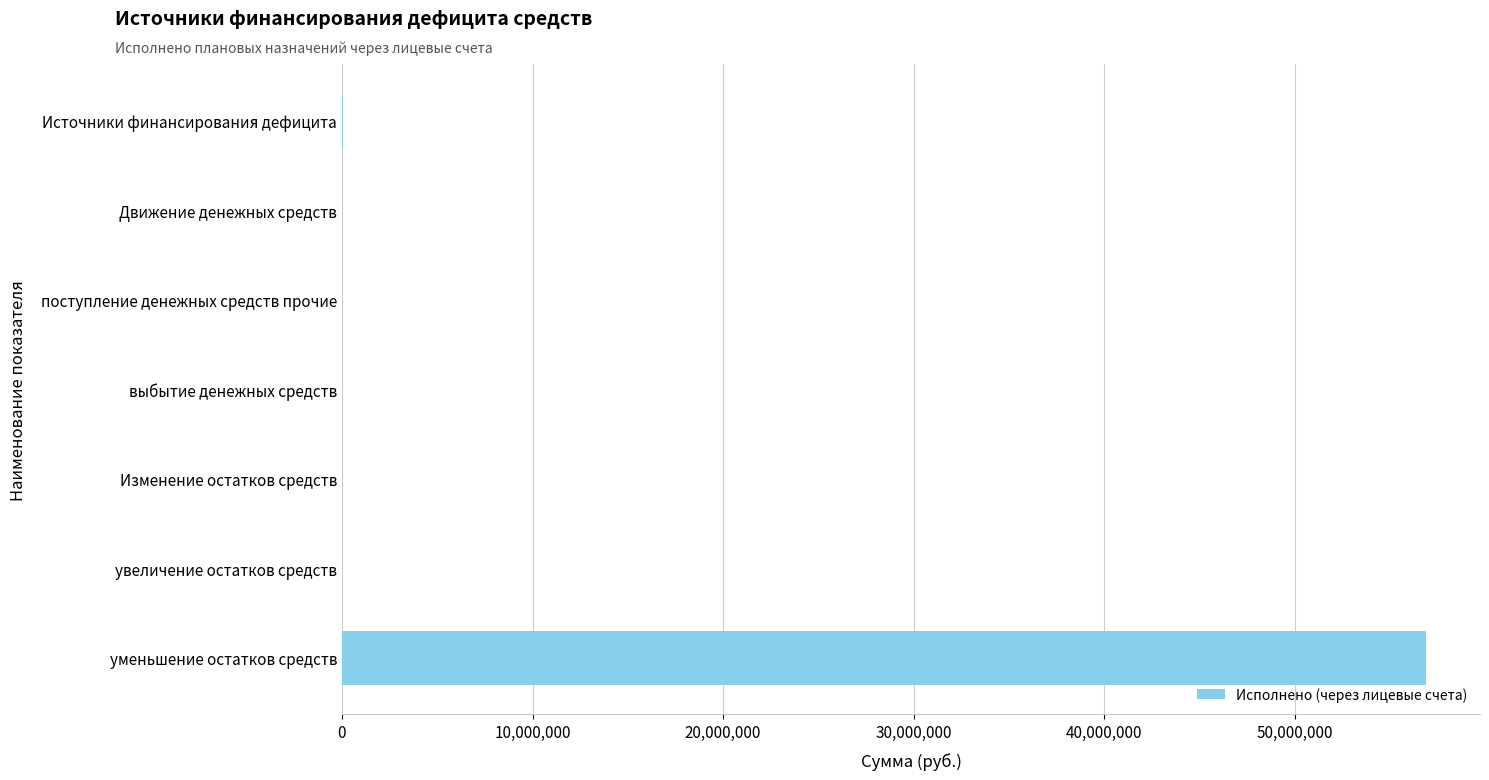

True or false: the data shows -22175885.4 at увеличение остатков средств.

False